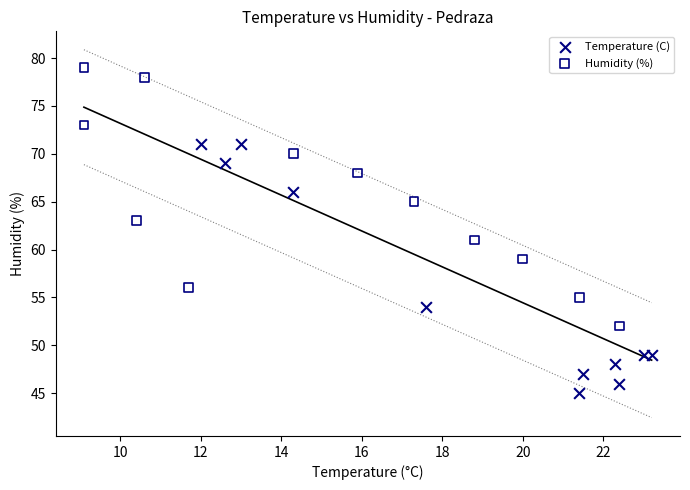

Which series reaches the maximum Y coordinate?

Humidity (%)